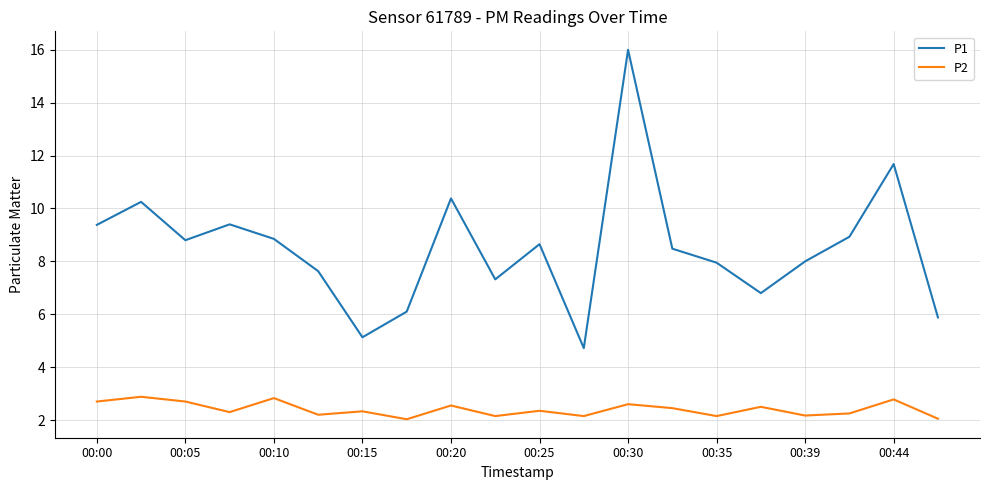

What is the minimum value shown in the chart?

2.0